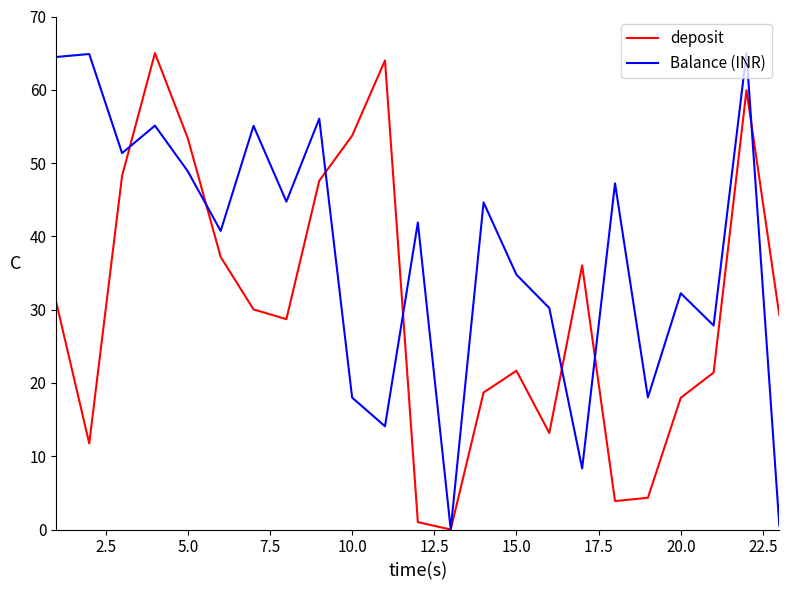

Which series has the largest total across all categories?

Balance (INR)